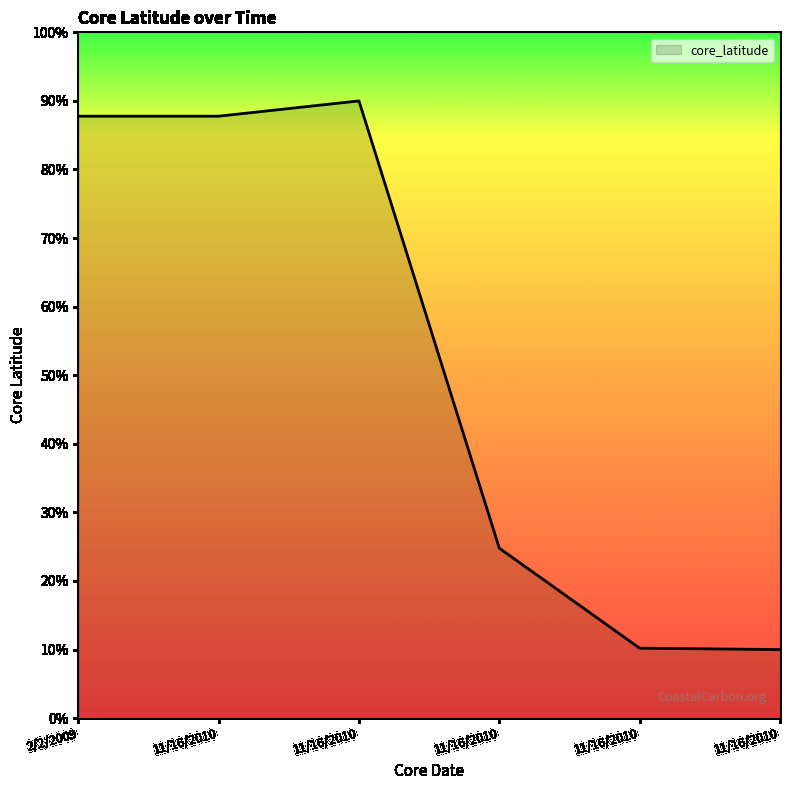

Is it true that the value at 11/16/2010 is 90.0?

True